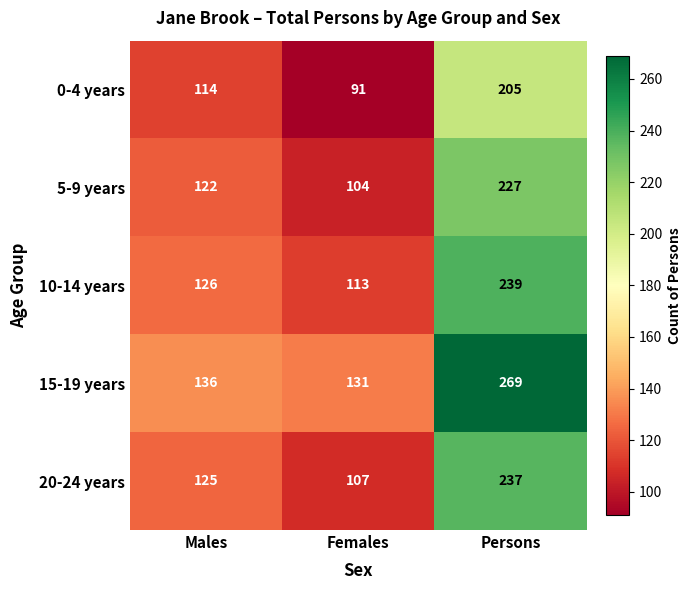

Between Females and Persons, which series saw the biggest shift?

15-19 years